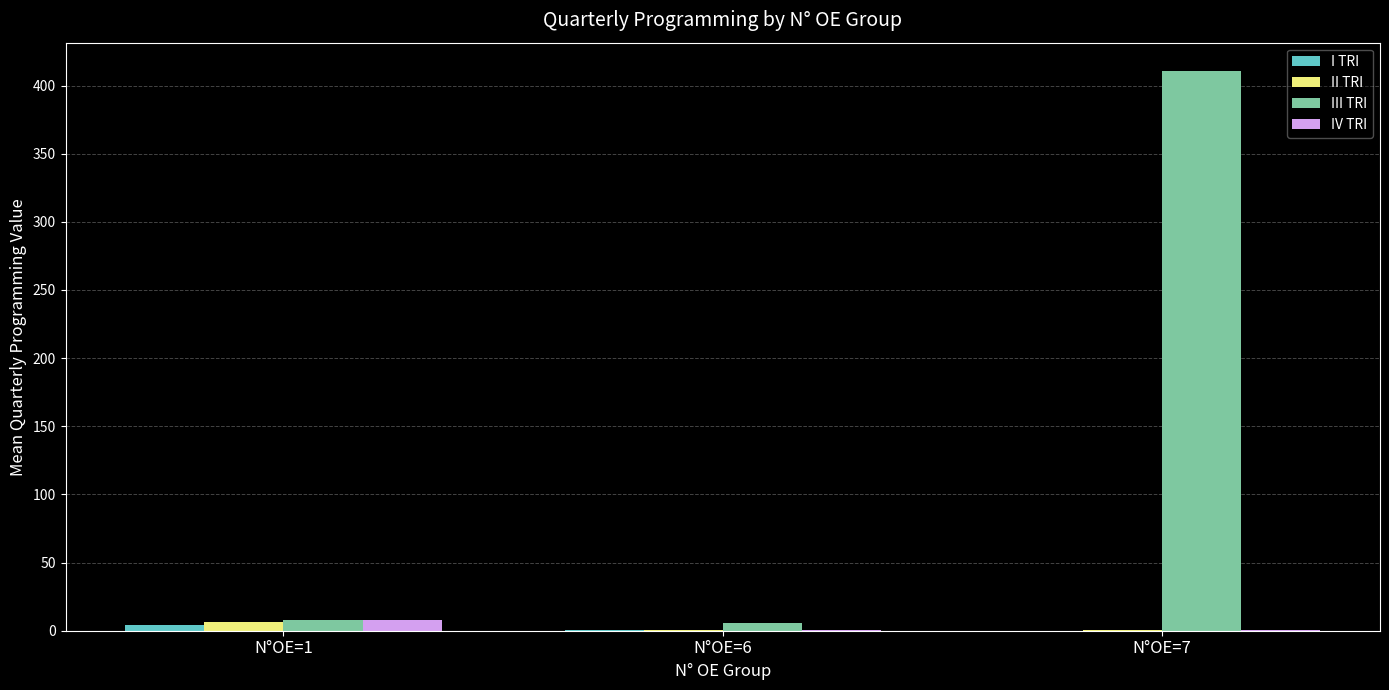

Which series changed the most between N°OE=1 and N°OE=7?

III TRI